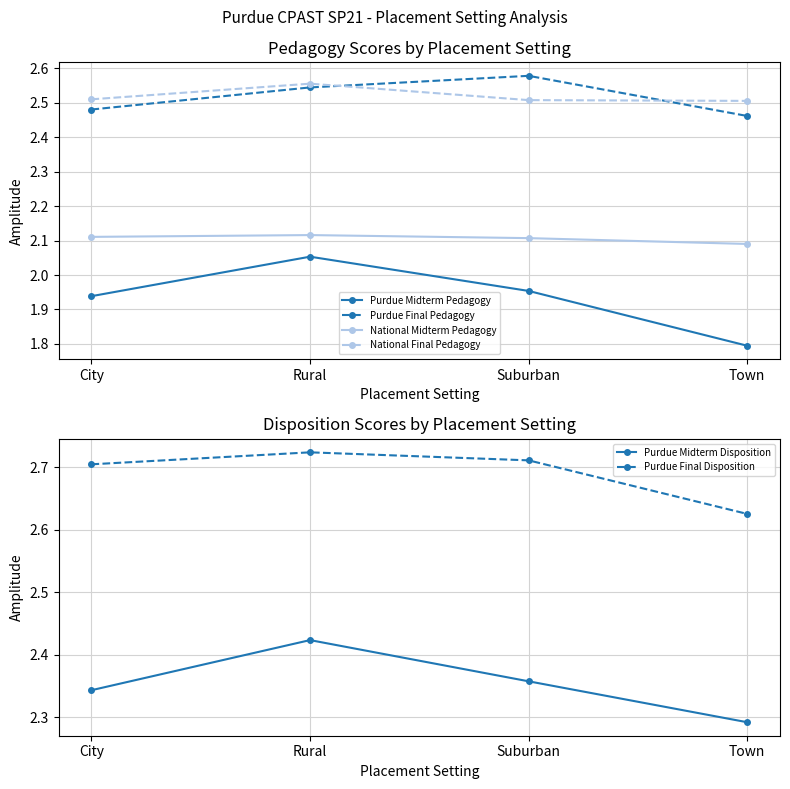

What is the label of the 4th point from the right?

City